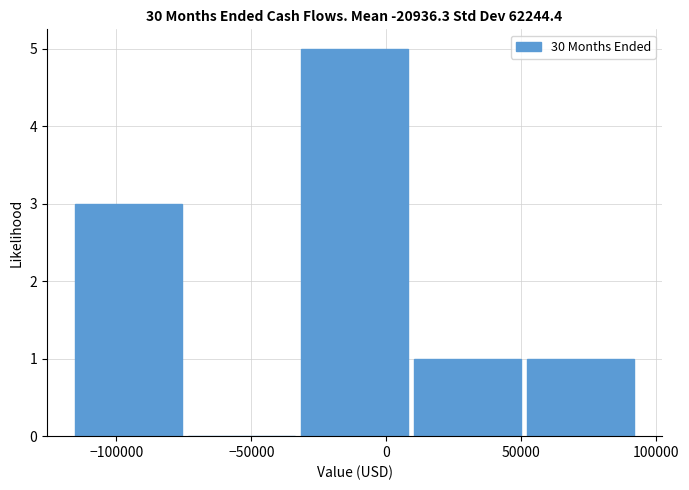

Over which range of the x-axis is the bar tallest?

-35000 to 10000